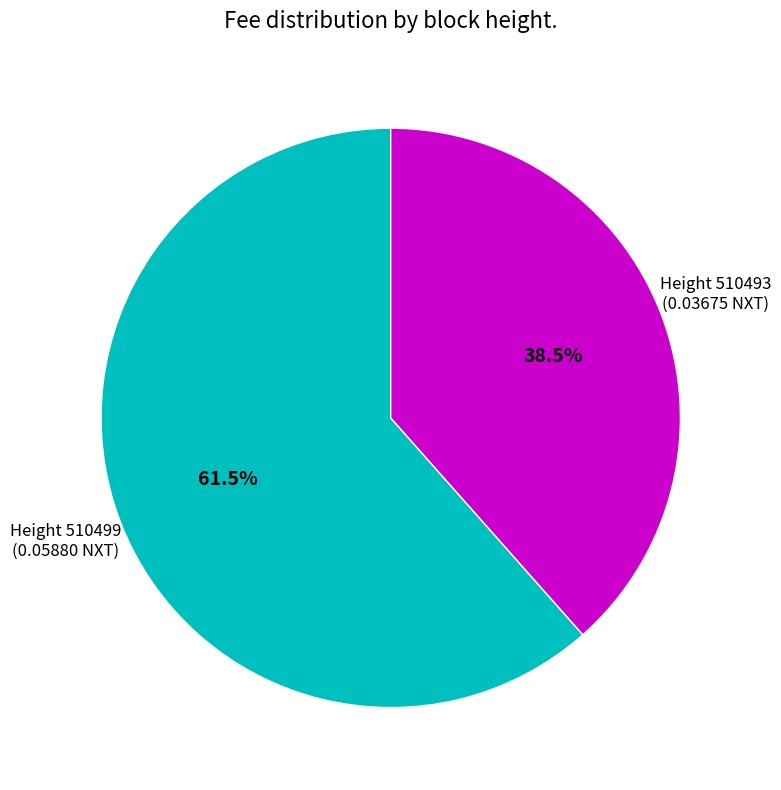

What is the smallest slice in the pie chart?

Height 510493